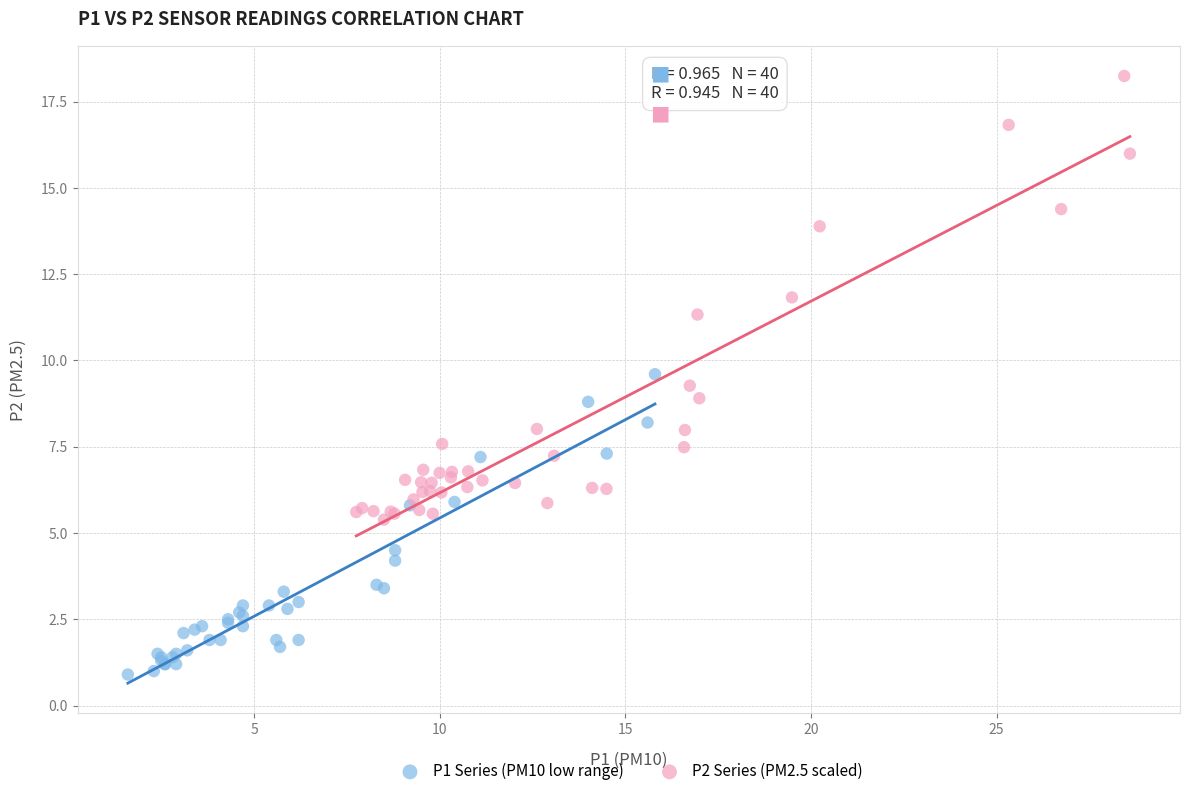

Which series contains the highest Y value?

P2 Series (PM2.5 scaled)